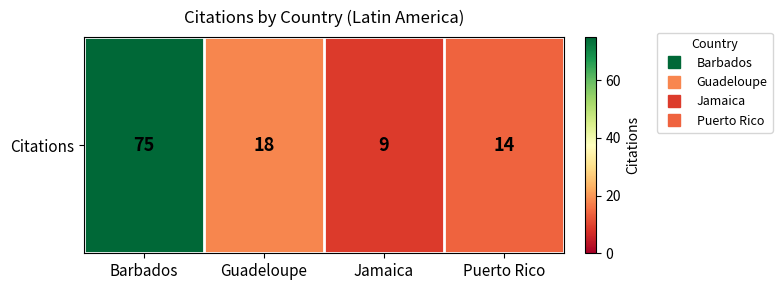

Approximately how many times larger is the value at Jamaica compared to Puerto Rico?

0.6